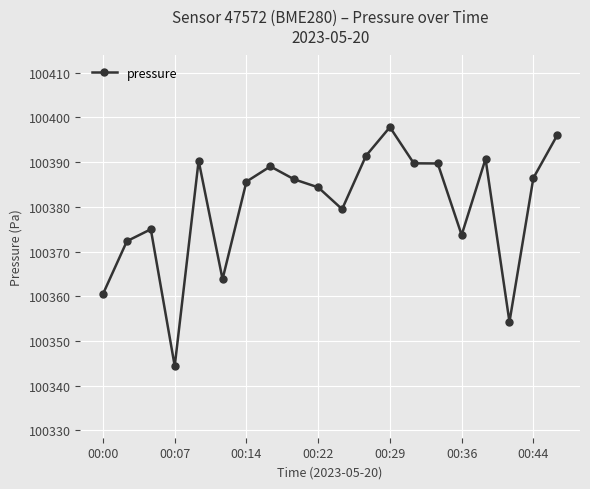

What is the difference between the maximum and minimum values?

53.4